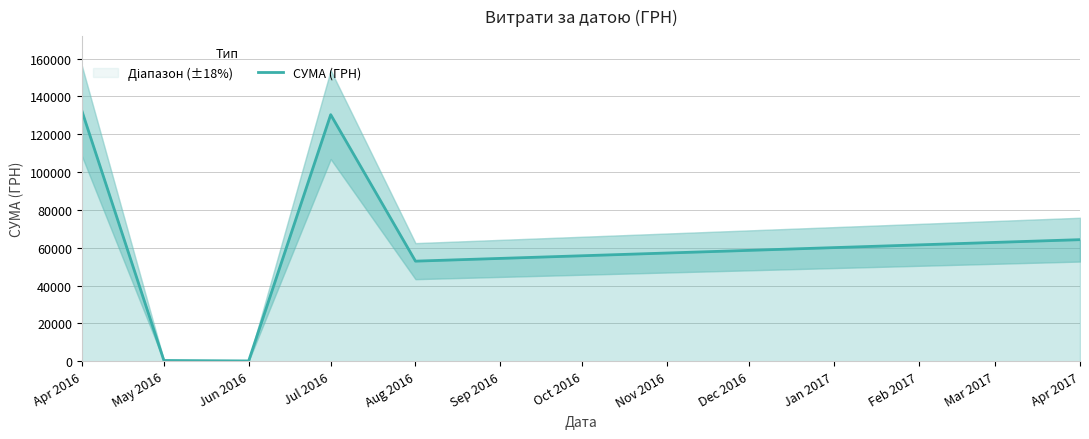

What is the maximum value for СУМА (ГРН)?

132439.7